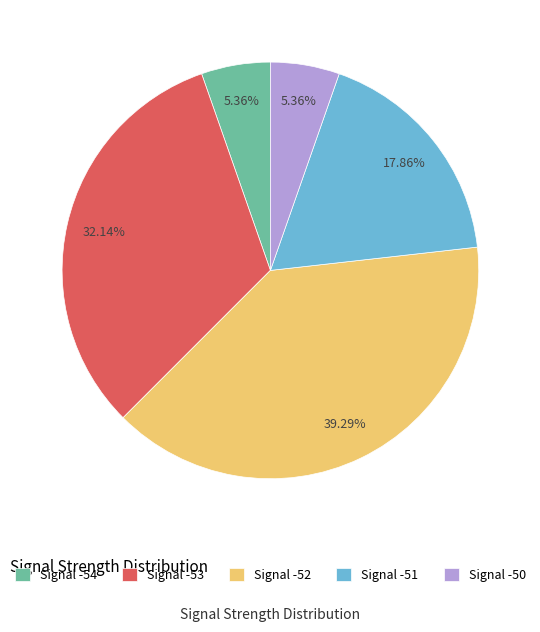

What is the ratio of the value at Signal -51 to the value at Signal -50?

3.3